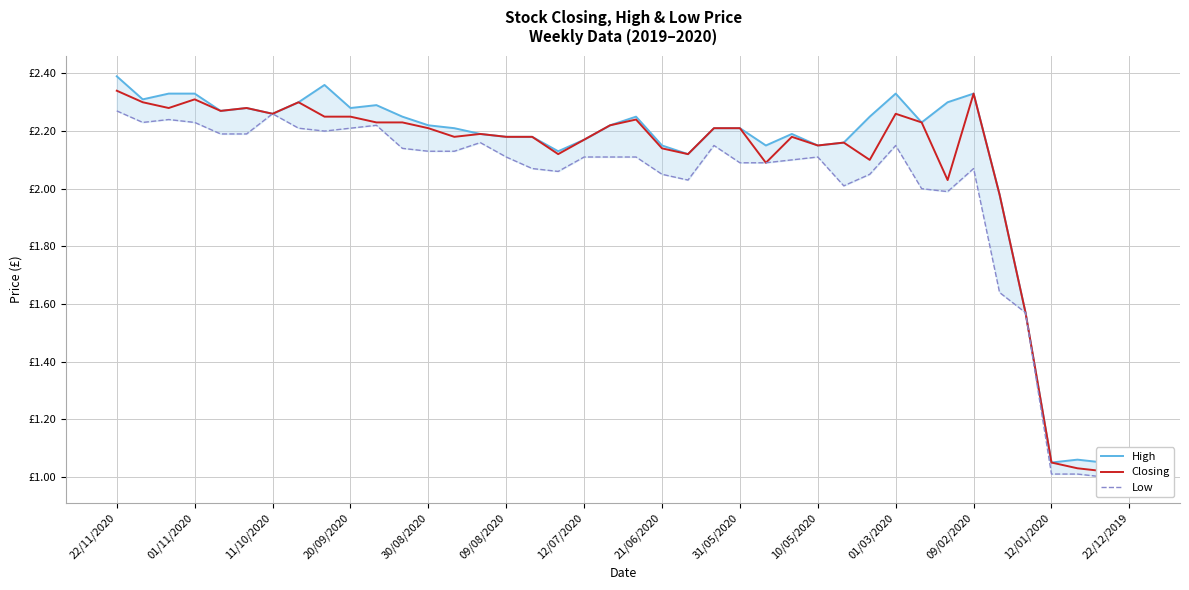

True or false: Closing and High cross at least once.

False